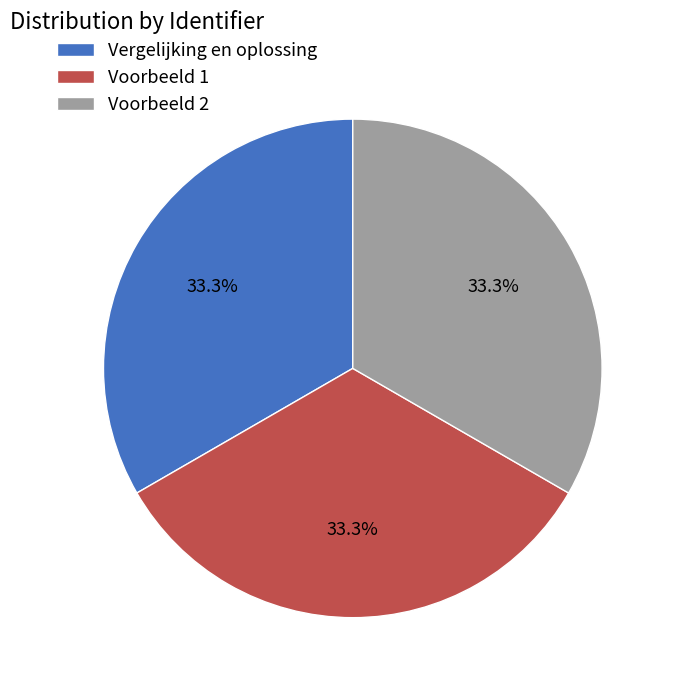

Is there a majority slice in this chart?

No